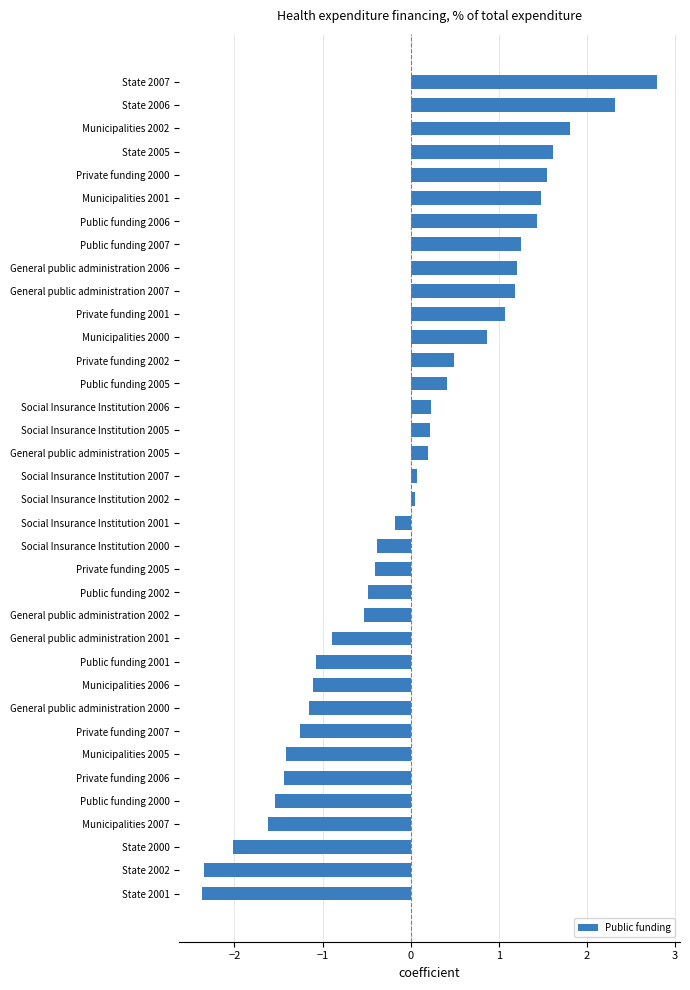

What is the difference between the values at State 2002 and Public funding 2007?

3.6